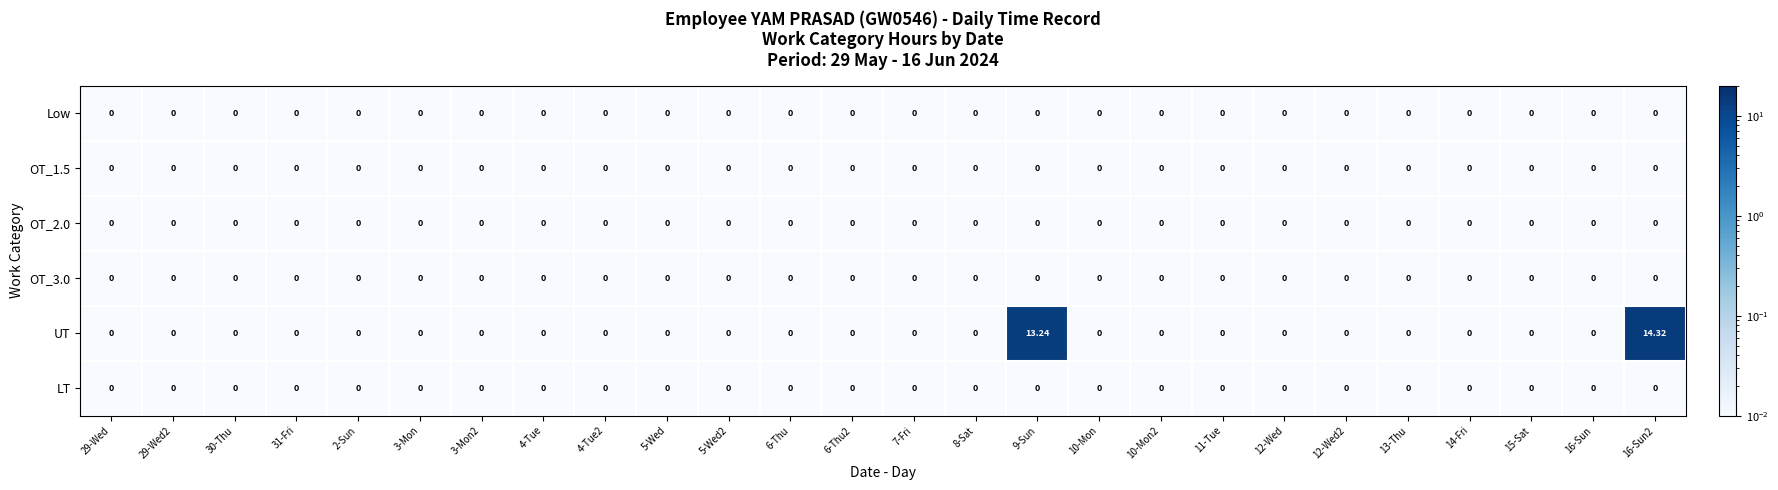

Which series has the largest total across all categories?

UT